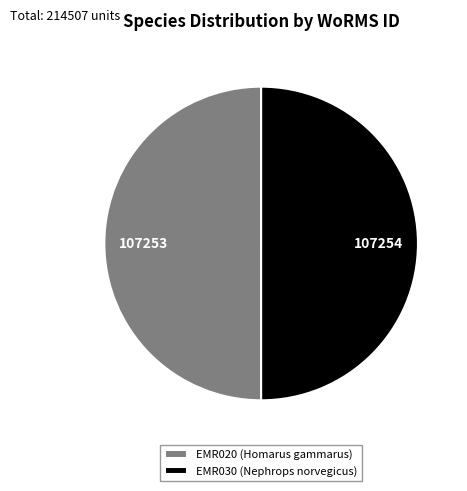

Is it true that EMR030 (Nephrops norvegicus) is 50% of the pie?

True